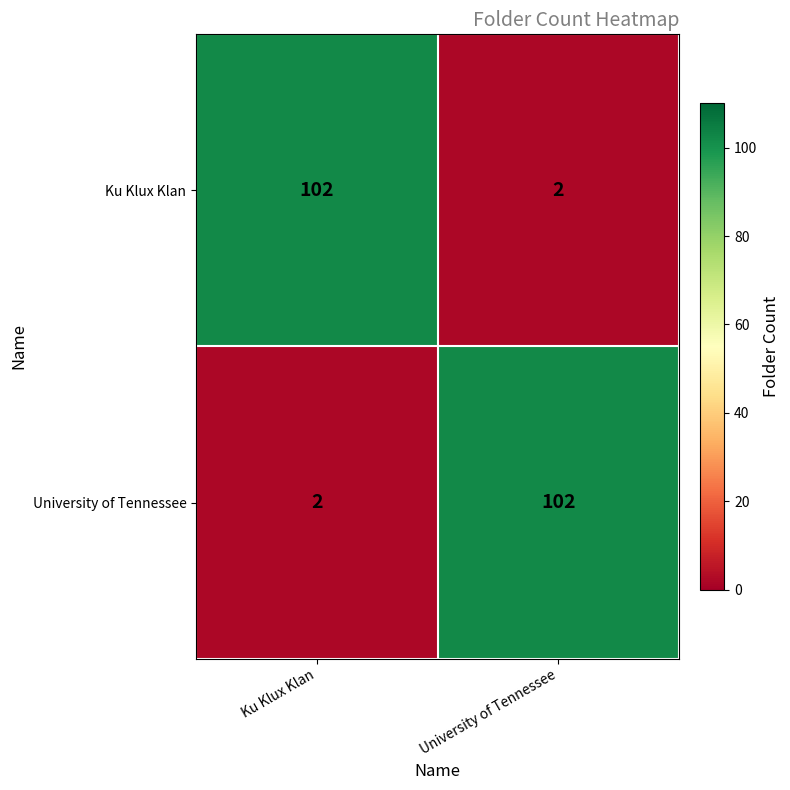

Is the value of Ku Klux Klan at Ku Klux Klan greater than the value of University of Tennessee at Ku Klux Klan?

Yes